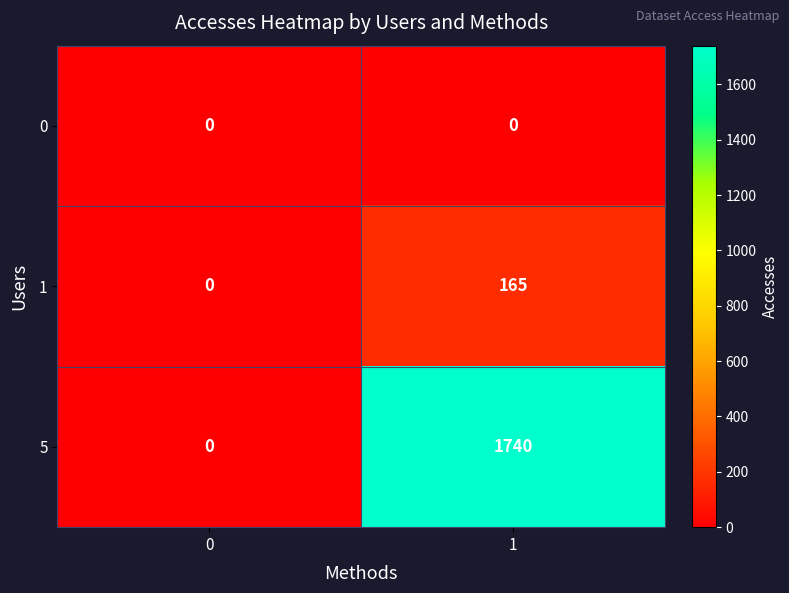

Reading left to right, list all the values displayed in this chart.

0: 0=0	1=0
1: 0=0	1=165
5: 0=0	1=1740